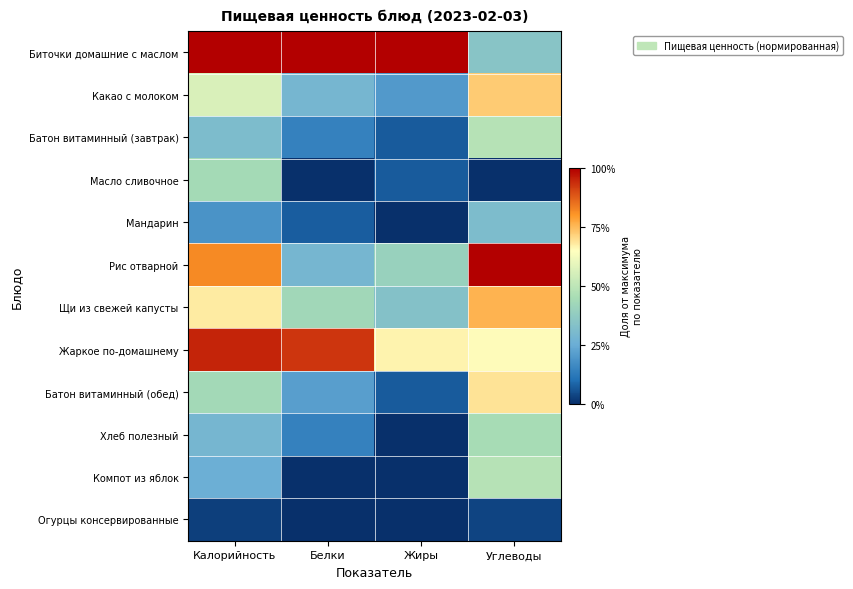

Reading left to right, what are all the values shown in this chart?

Биточки домашние с маслом: Калорийность=1.0	Белки=1.0	Жиры=1.0	Углеводы=0.3
Какао с молоком: Калорийность=0.6	Белки=0.3	Жиры=0.2	Углеводы=0.7
Батон витаминный (завтрак): Калорийность=0.3	Белки=0.1	Жиры=0.1	Углеводы=0.5
Масло сливочное: Калорийность=0.4	Белки=0.0	Жиры=0.1	Углеводы=0.0
Мандарин: Калорийность=0.2	Белки=0.1	Жиры=0.0	Углеводы=0.3
Рис отварной: Калорийность=0.8	Белки=0.3	Жиры=0.4	Углеводы=1.0
Щи из свежей капусты: Калорийность=0.7	Белки=0.4	Жиры=0.3	Углеводы=0.8
Жаркое по-домашнему: Калорийность=1.0	Белки=0.9	Жиры=0.7	Углеводы=0.7
Батон витаминный (обед): Калорийность=0.4	Белки=0.2	Жиры=0.1	Углеводы=0.7
Хлеб полезный: Калорийность=0.3	Белки=0.1	Жиры=0.0	Углеводы=0.4
Компот из яблок: Калорийность=0.3	Белки=0.0	Жиры=0.0	Углеводы=0.5
Огурцы консервированные: Калорийность=0.0	Белки=0.0	Жиры=0.0	Углеводы=0.0